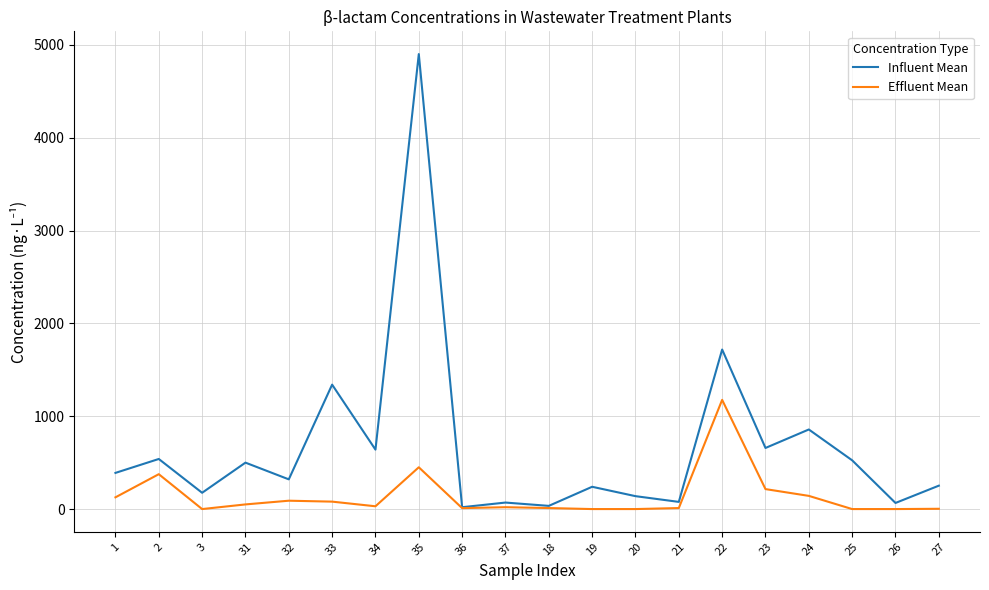

At which category is the sum across all series the highest?

35